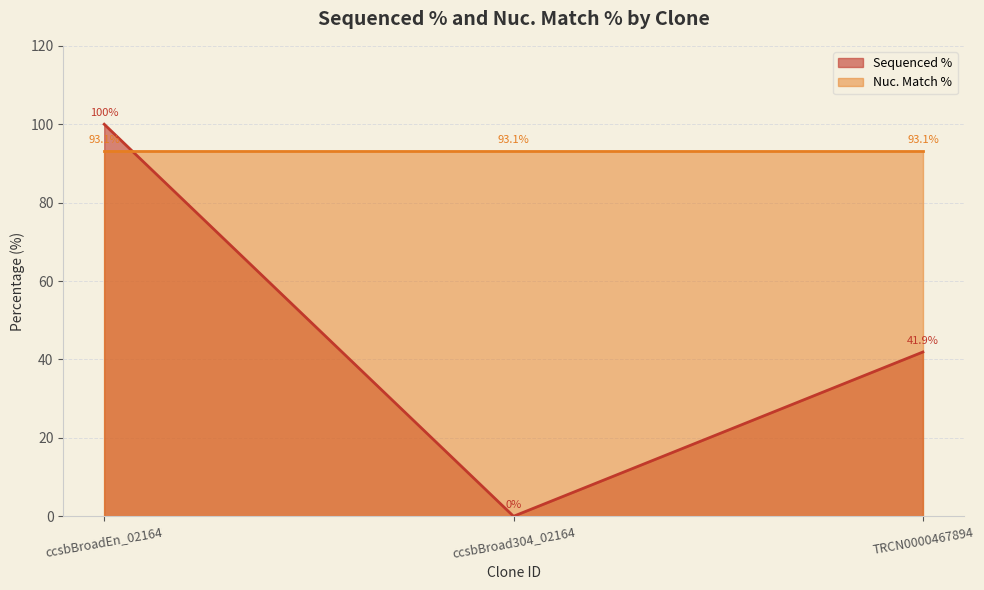

What is the difference between the maximum and minimum values?

100.0